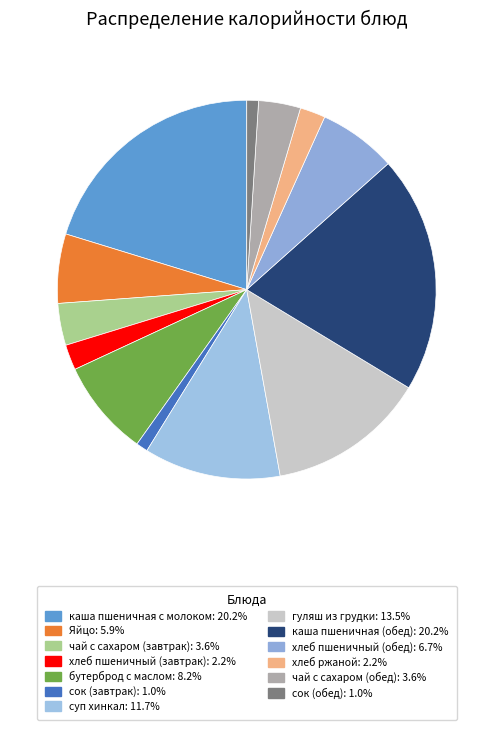

What percentage do каша пшеничная (обед) and суп хинкал together represent?

31.9%